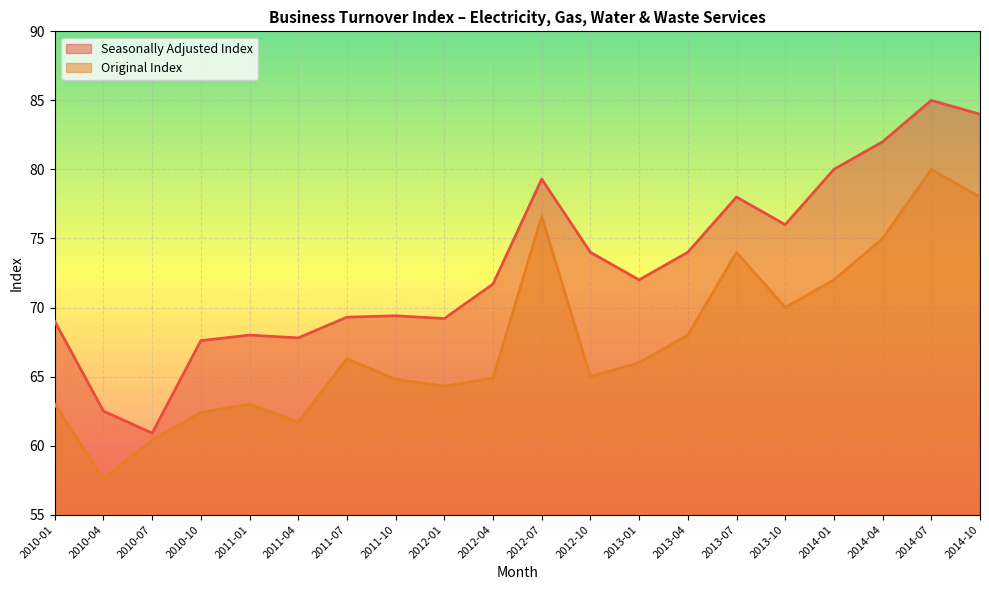

Where is the first local minimum for Seasonally Adjusted Index?

2010-07